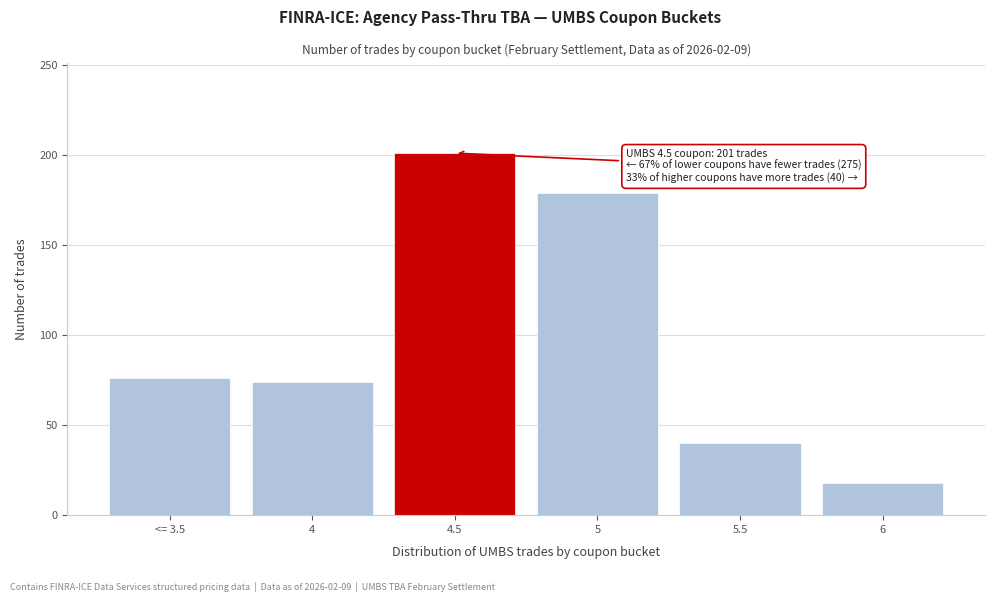

Reading right to left, transcribe all the data shown in this chart.

18	40	179	201	74	76